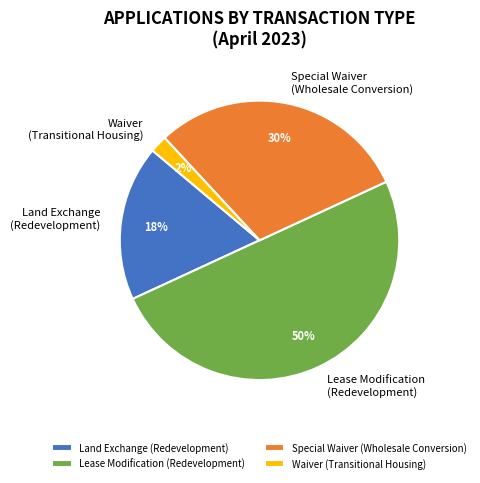

What is the largest slice in the pie chart?

Lease Modification (Redevelopment)